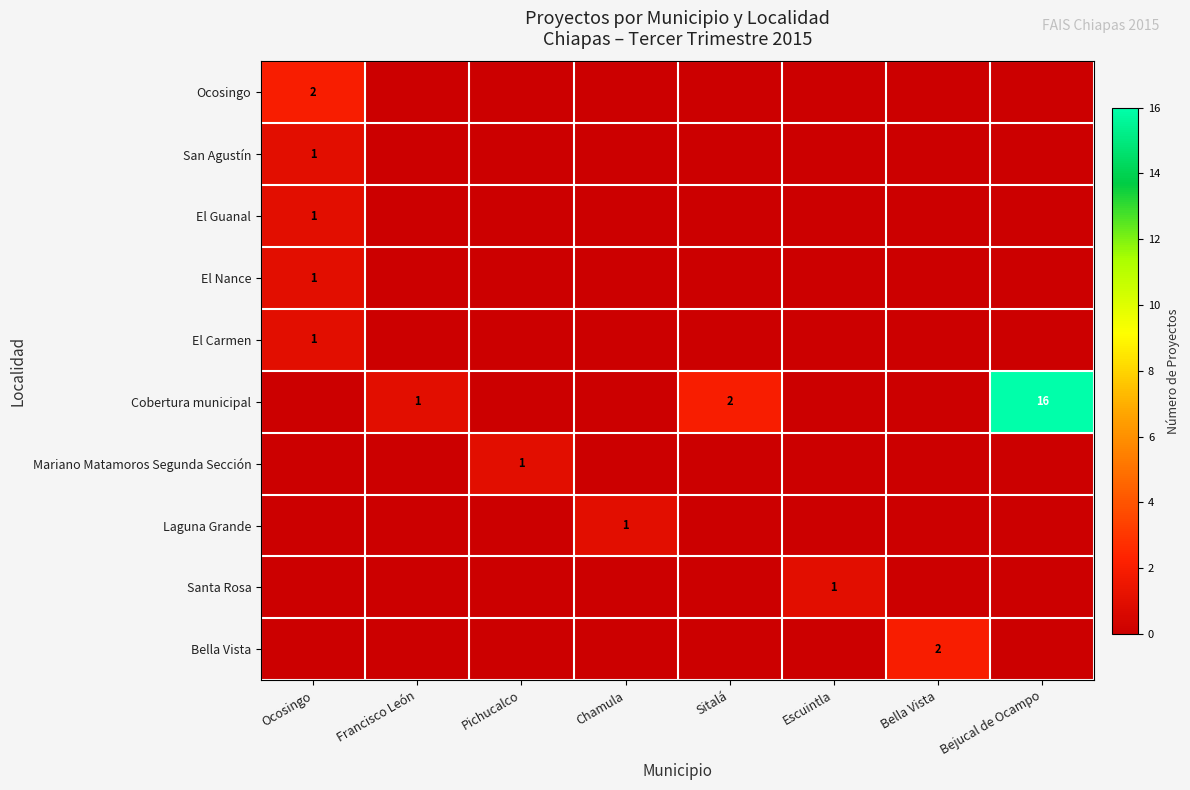

At how many categories does at least one series exceed 4?

1